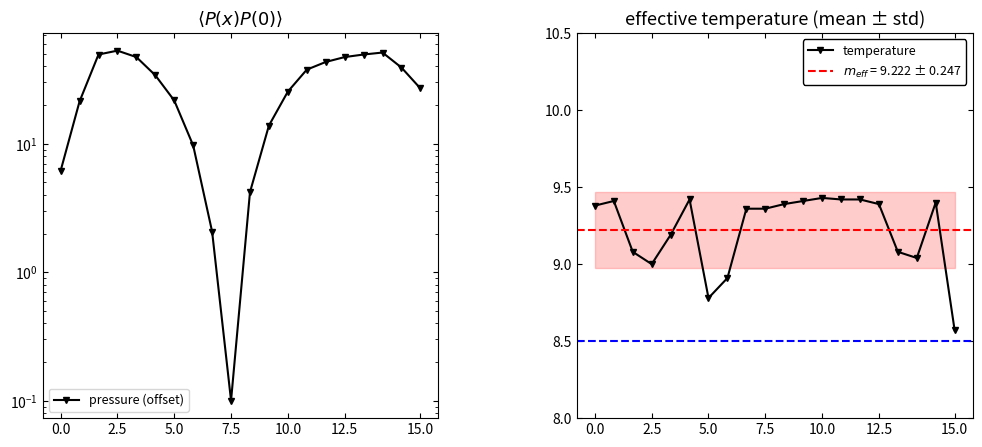

True or false: temperature has more than 1 points higher than both neighbors.

True